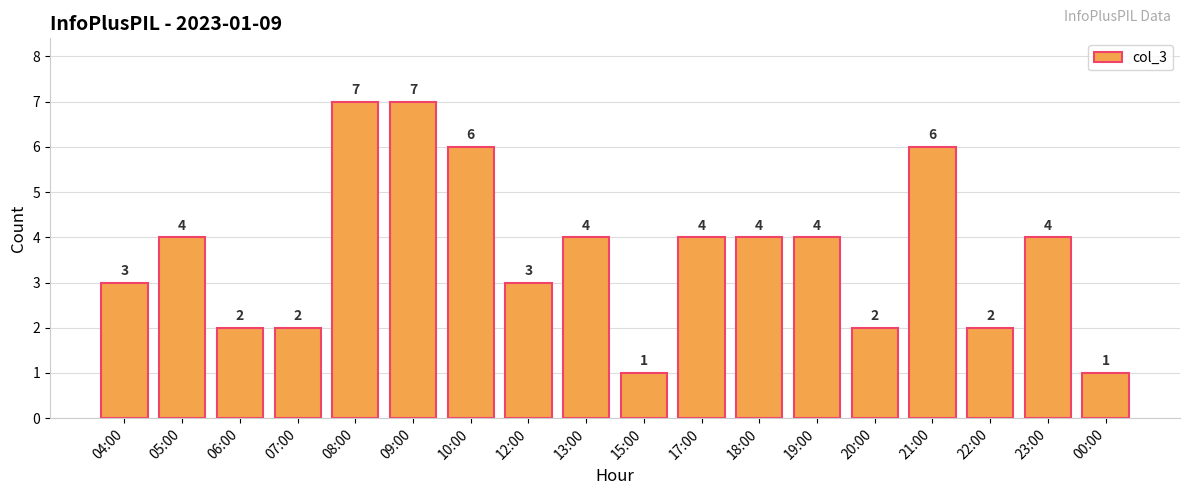

What is the average value?

4